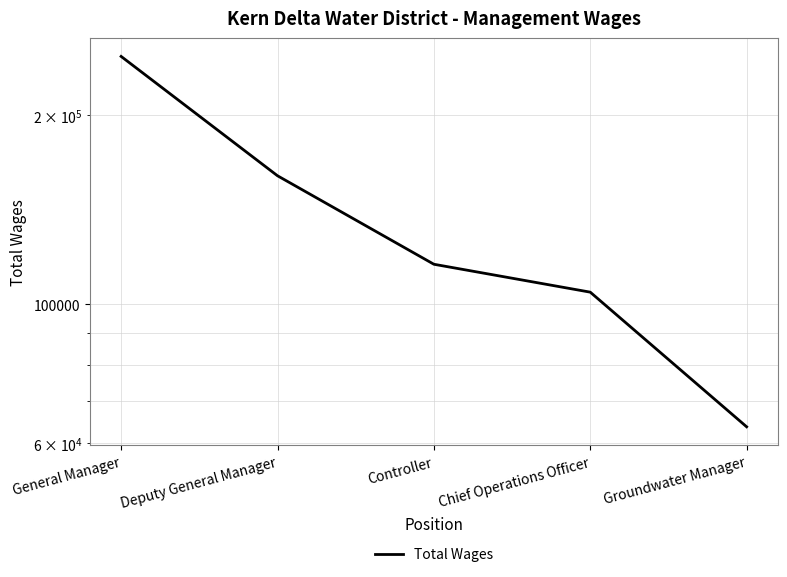

What is the difference between the second highest and second lowest values?

55707